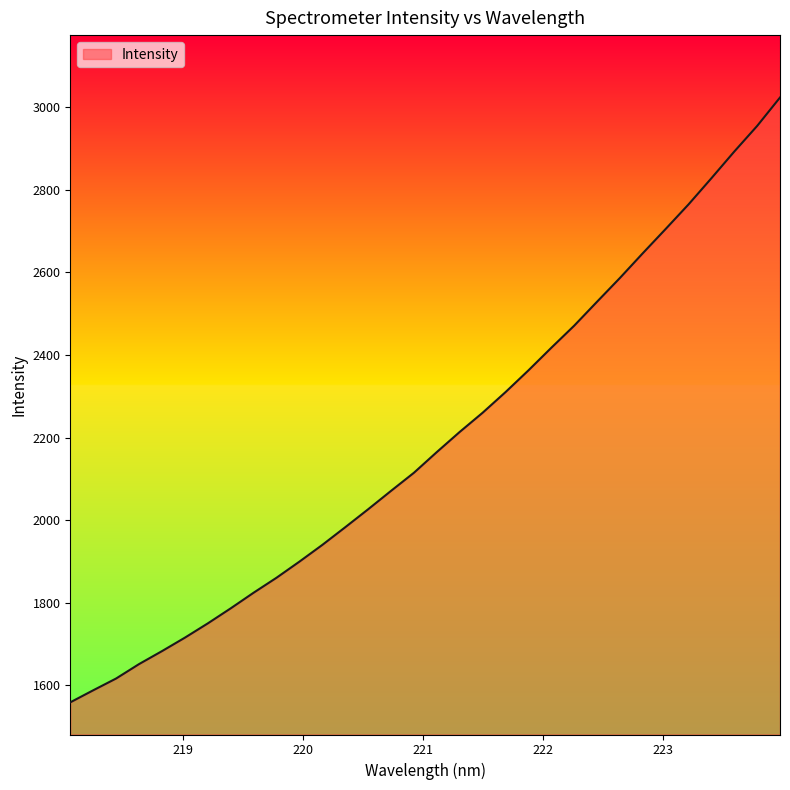

What is the average value?

2193.6